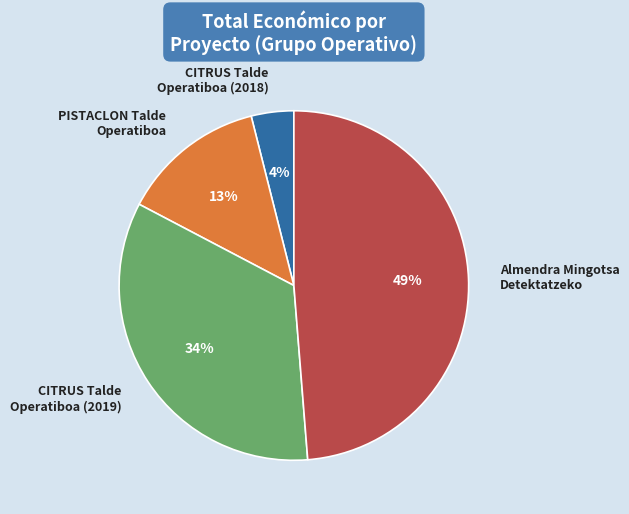

What is the largest slice in the pie chart?

Almendra Mingotsa Detektatzeko